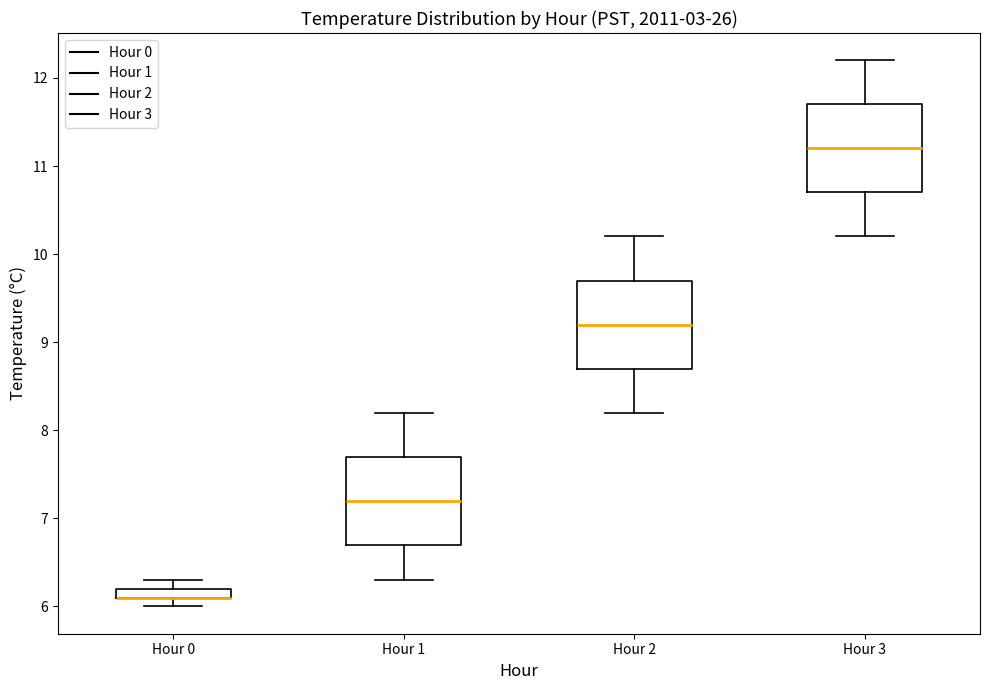

Where is the upper edge of the box for Hour 2 on the y-axis? The values are not printed on the chart, so give them approximately, as read against the axis.

9.7